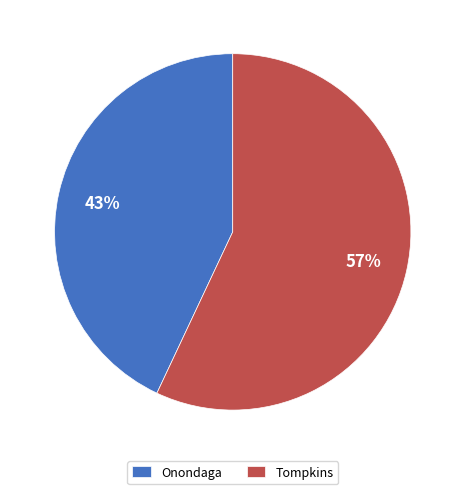

How many slices are in this pie chart?

2